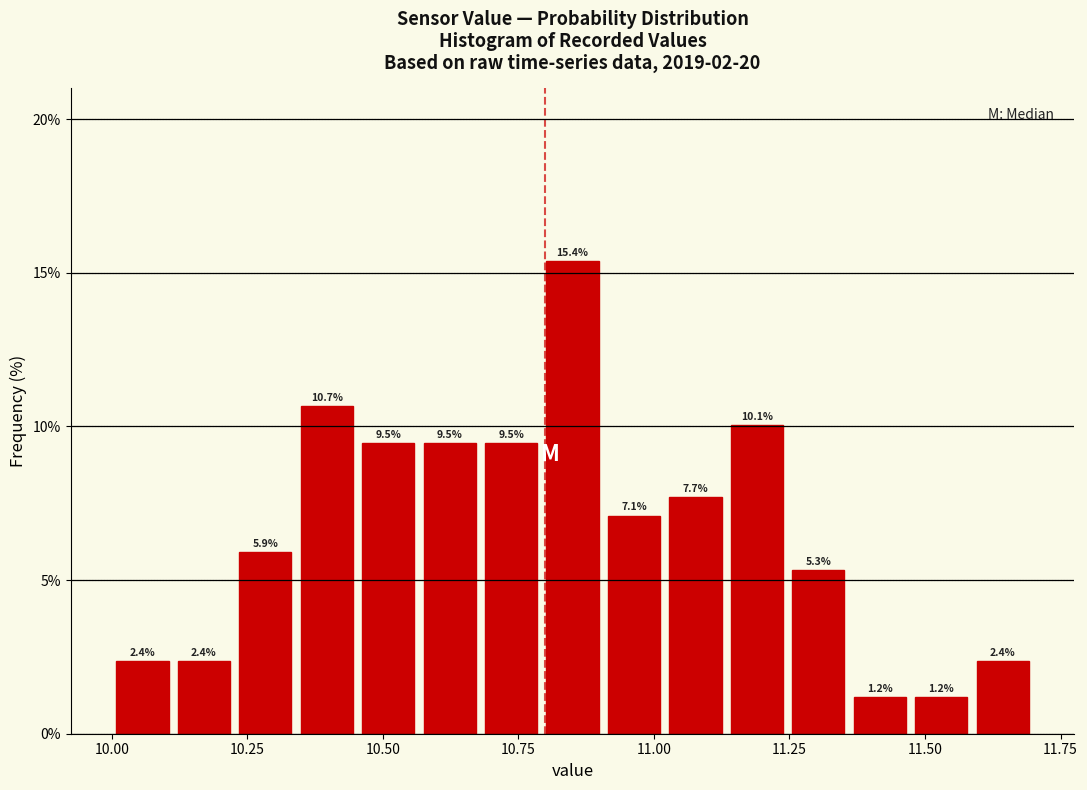

Read against the x-axis, roughly where is the centre of the tallest bar?

10.85